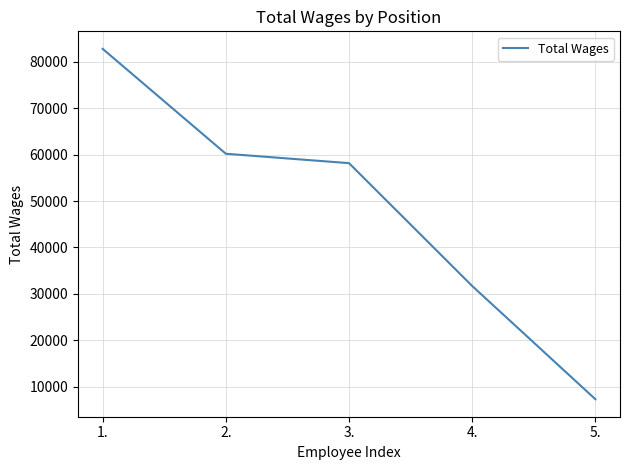

How many series are shown in this chart?

1